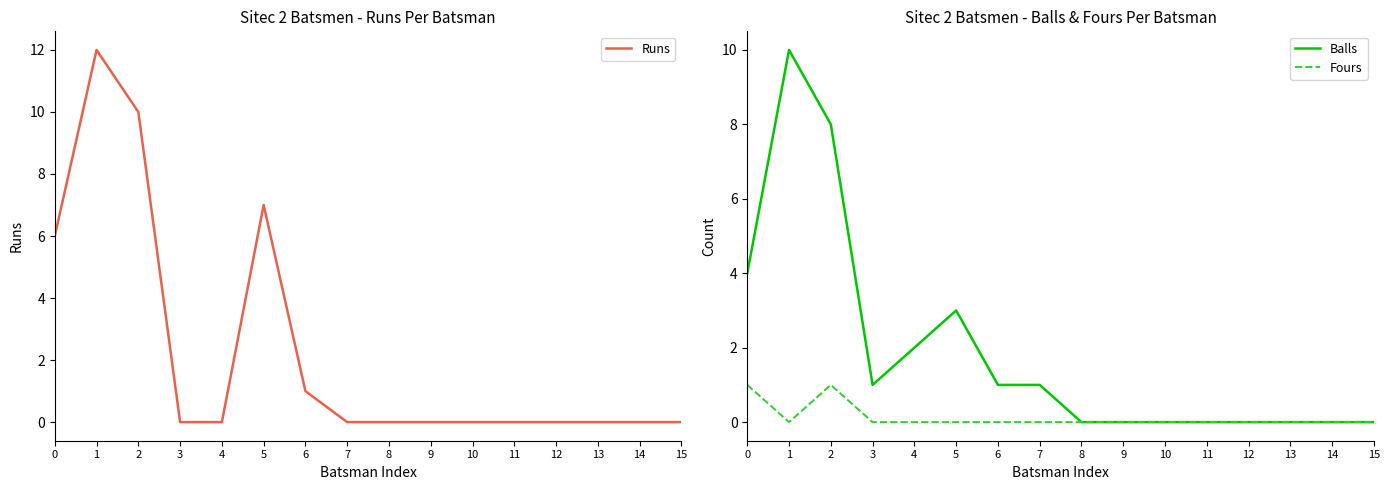

What is the maximum value for Fours?

1